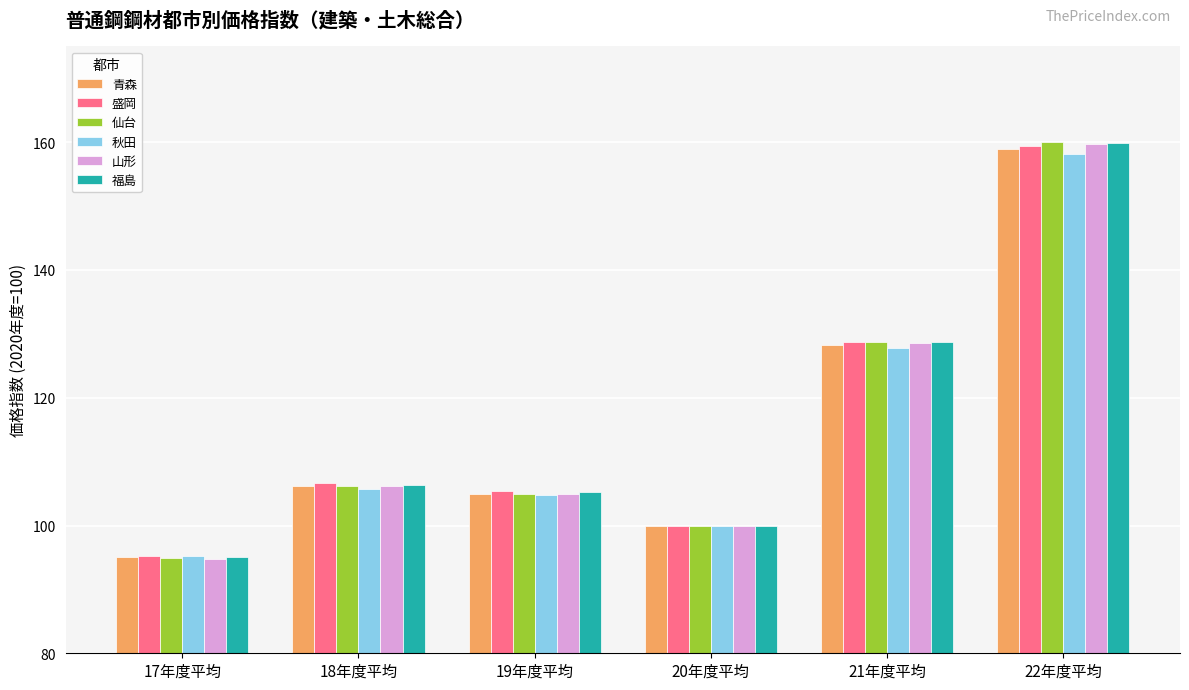

How many categories are shown in the chart?

6